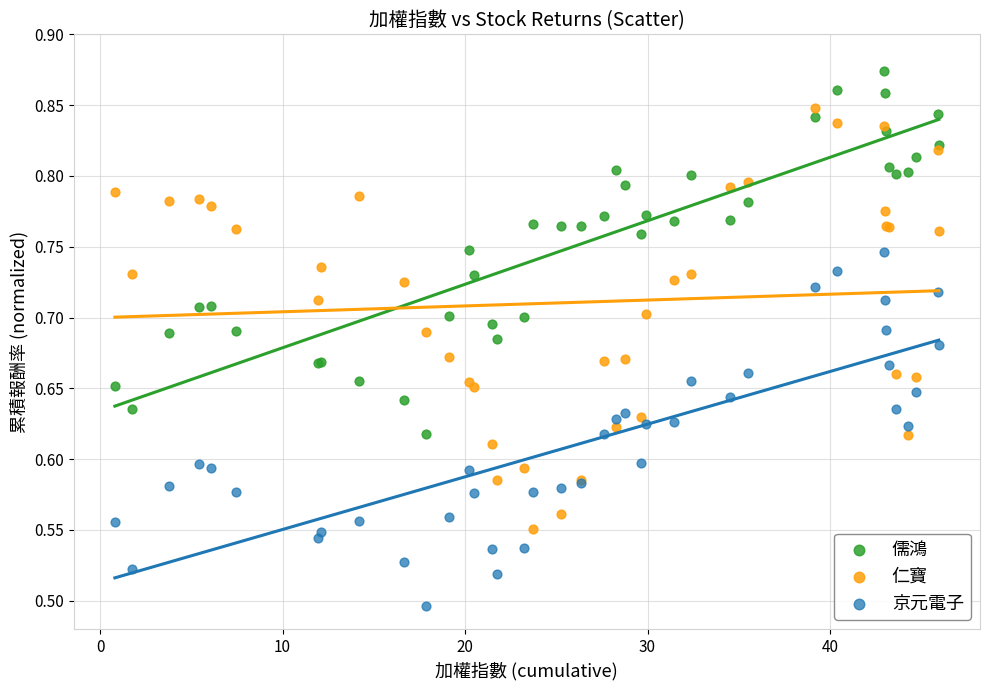

Which series has the widest spread of Y values?

仁寶